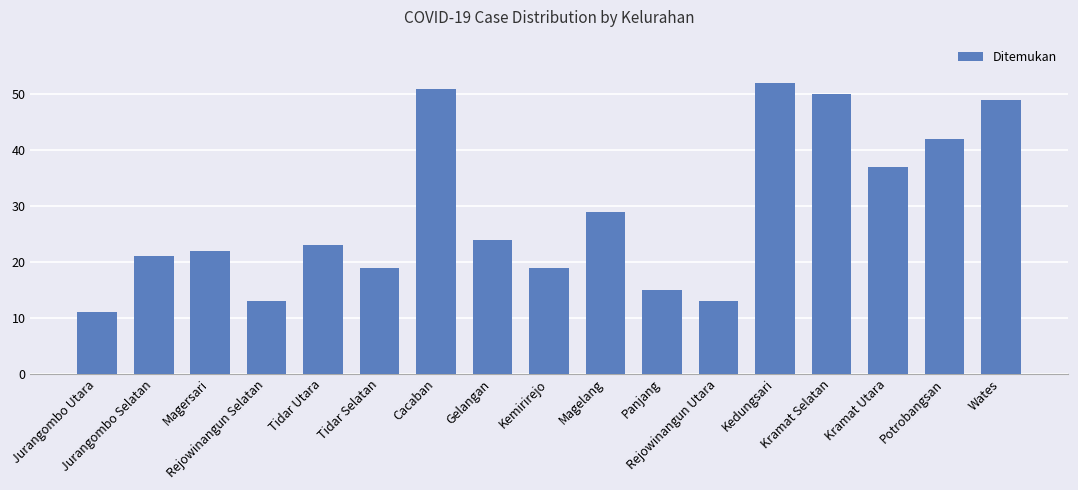

What is the smallest value displayed?

11